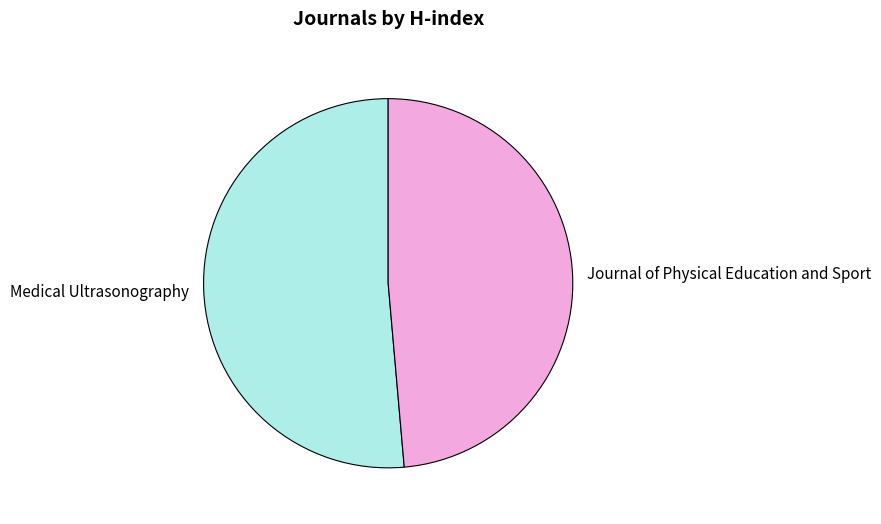

How many segments does this pie chart have?

2